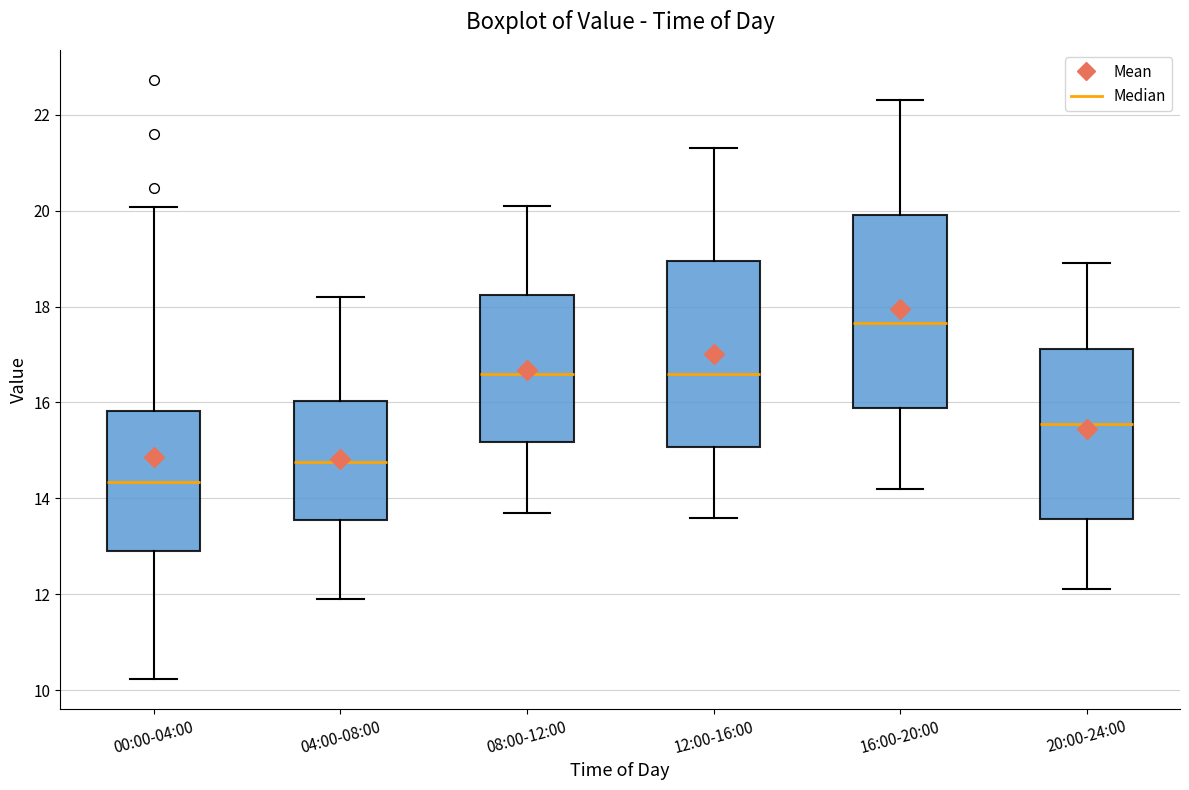

Where is the upper edge of the box for 20:00-24:00 on the y-axis? The values are not printed on the chart, so give them approximately, as read against the axis.

17.2